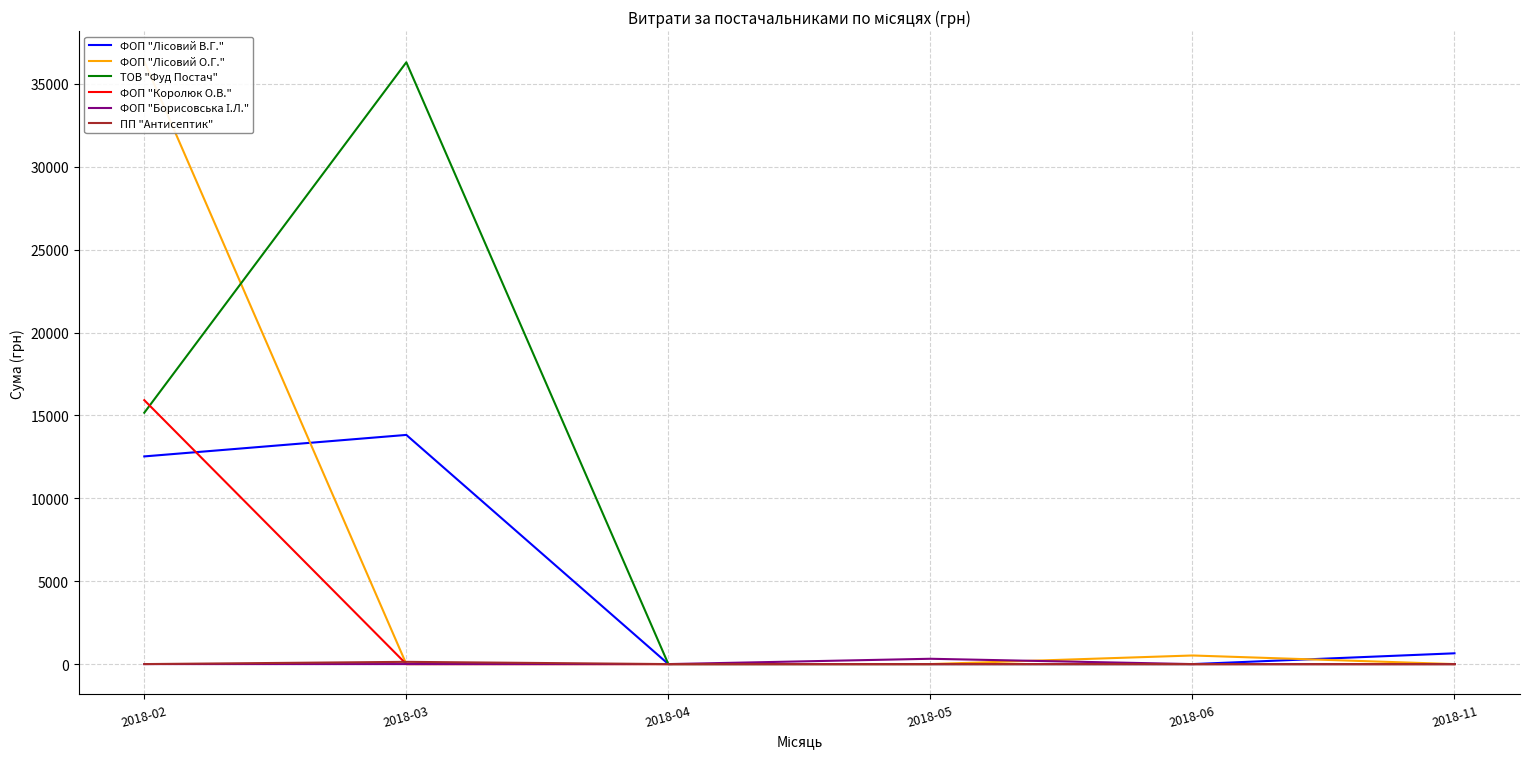

Which category has the highest value in the ФОП "Лісовий О.Г." series?

2018-02